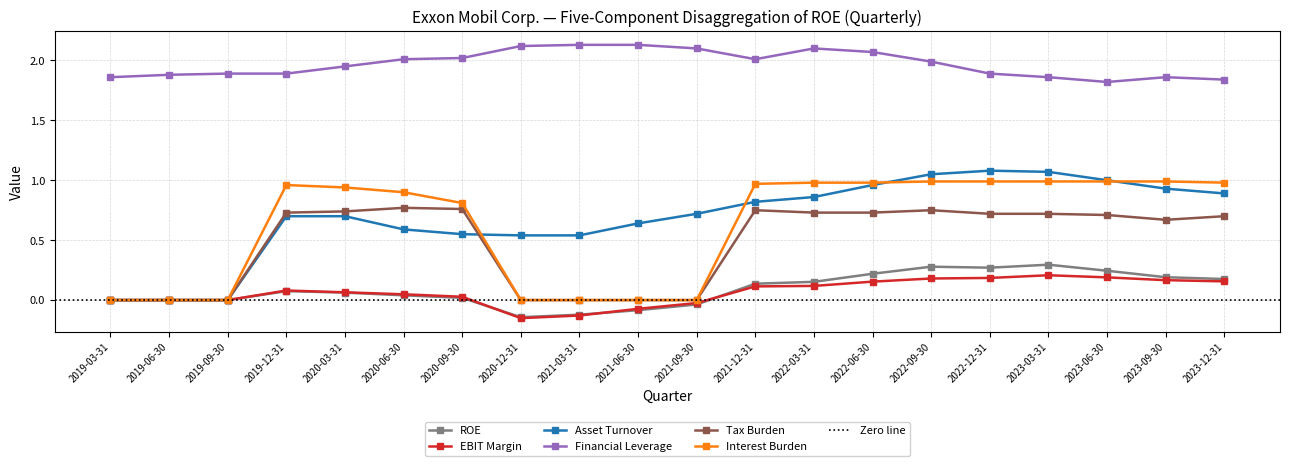

True or false: Tax Burden and Asset Turnover intersect in this chart.

True